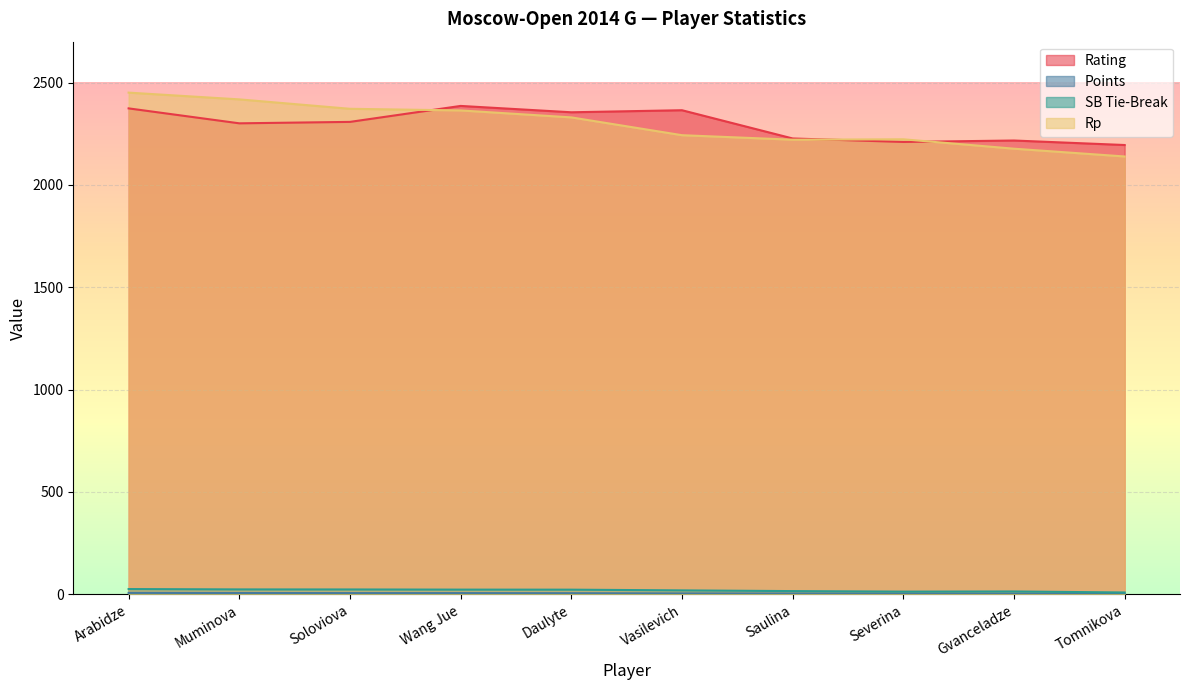

Which series has the largest total across all categories?

Rating